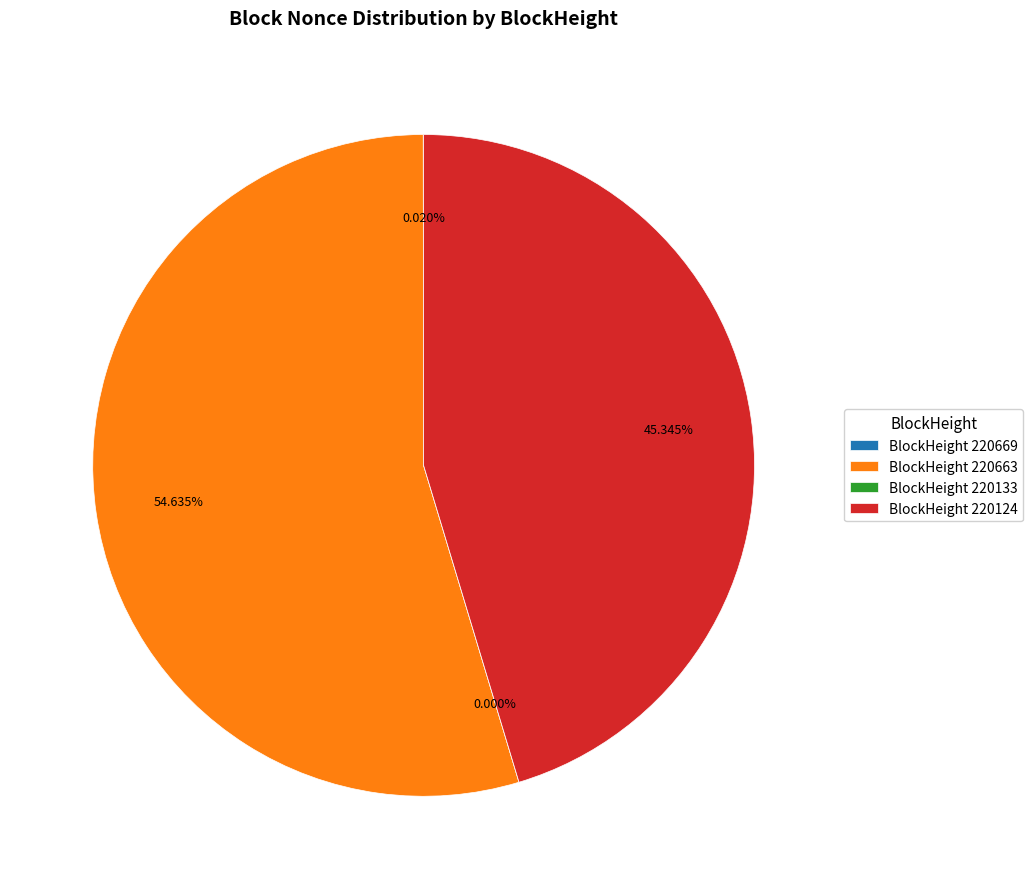

How many segments does this pie chart have?

4